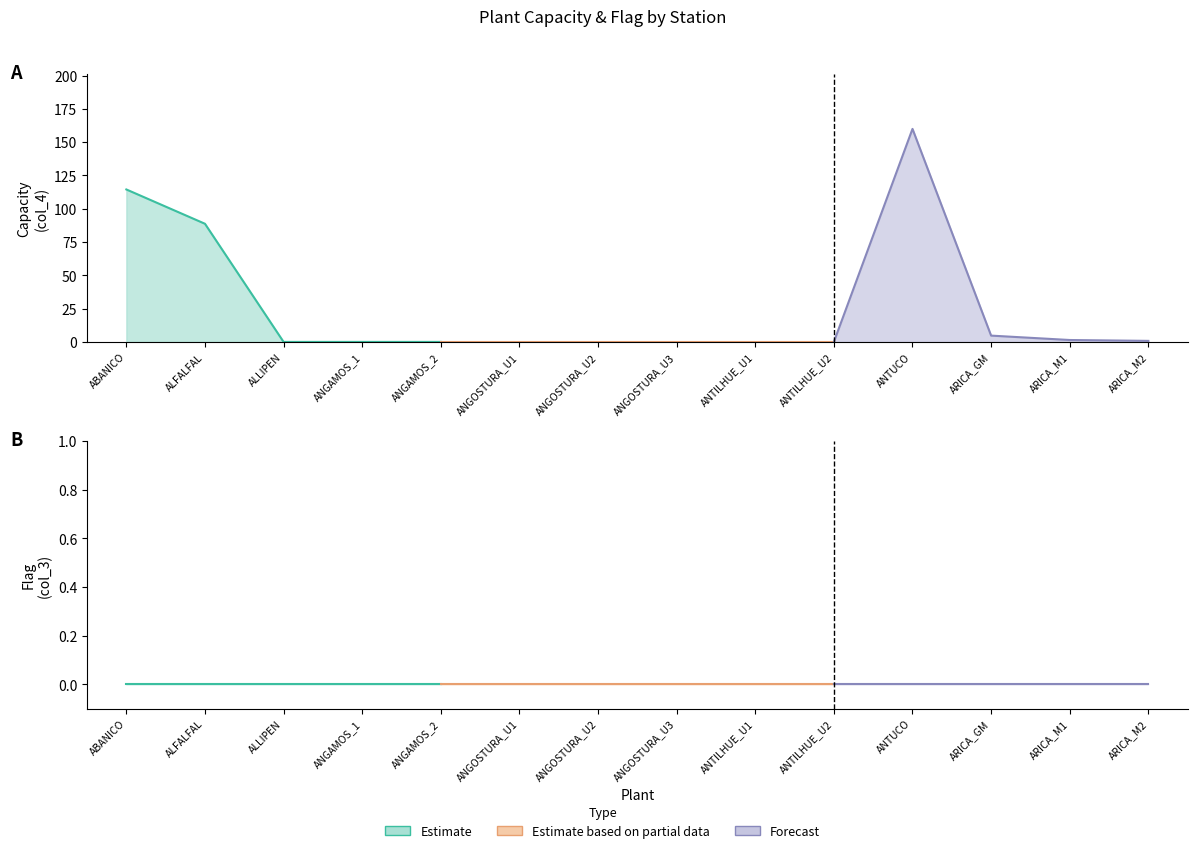

Which has a higher value, ANGAMOS_2 or ARICA_M1?

ARICA_M1